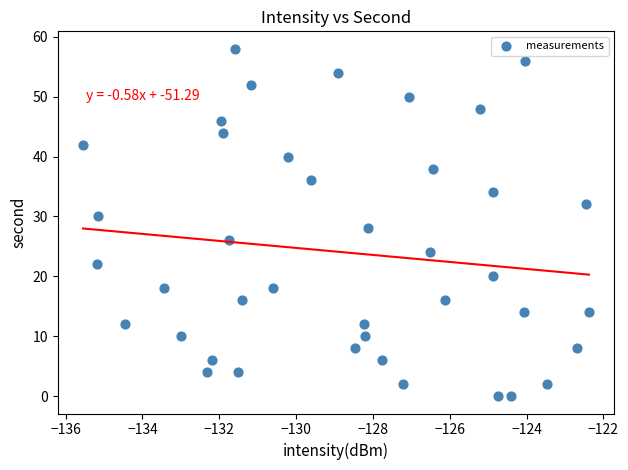

What is the range of Y values (max minus min)?

58